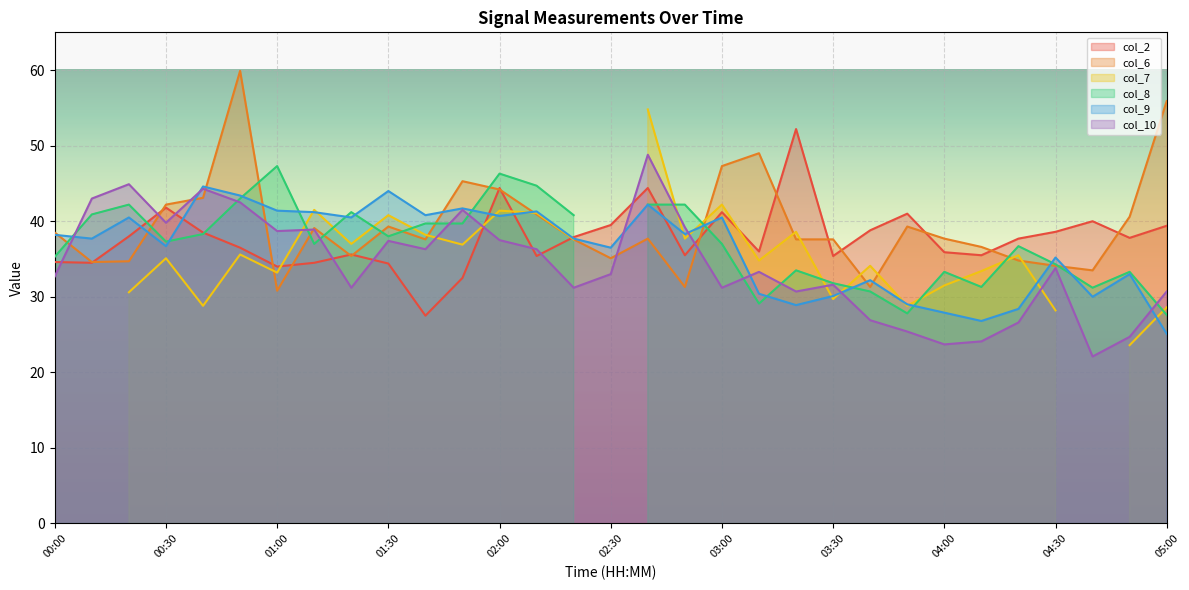

True or false: col_2 has more than 2 interior local peaks.

True